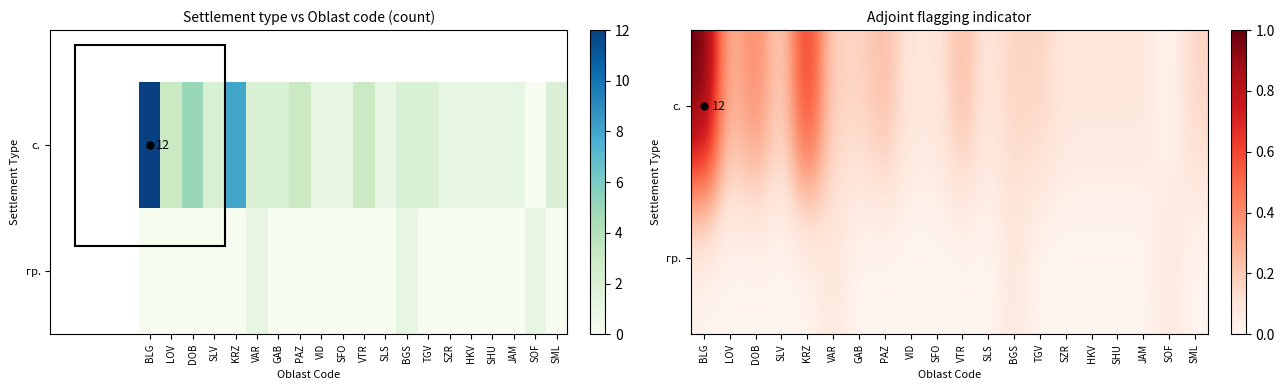

List the labels in order of гр. value, largest first.

VAR, BGS, SOF, BLG, LOV, DOB, SLV, KRZ, GAB, PAZ, VID, SFO, VTR, SLS, TGV, SZR, HKV, SHU, JAM, SML